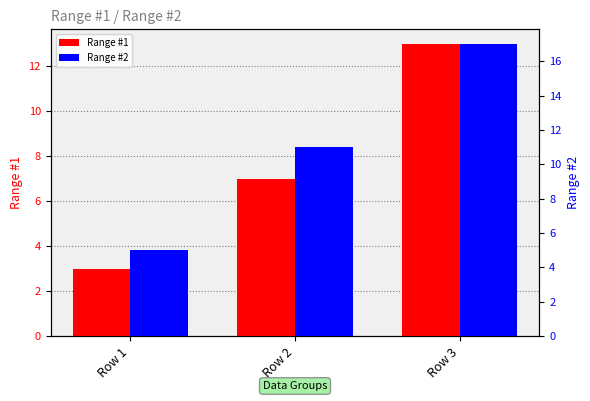

Which series changed the most between Row 1 and Row 2?

Range #2